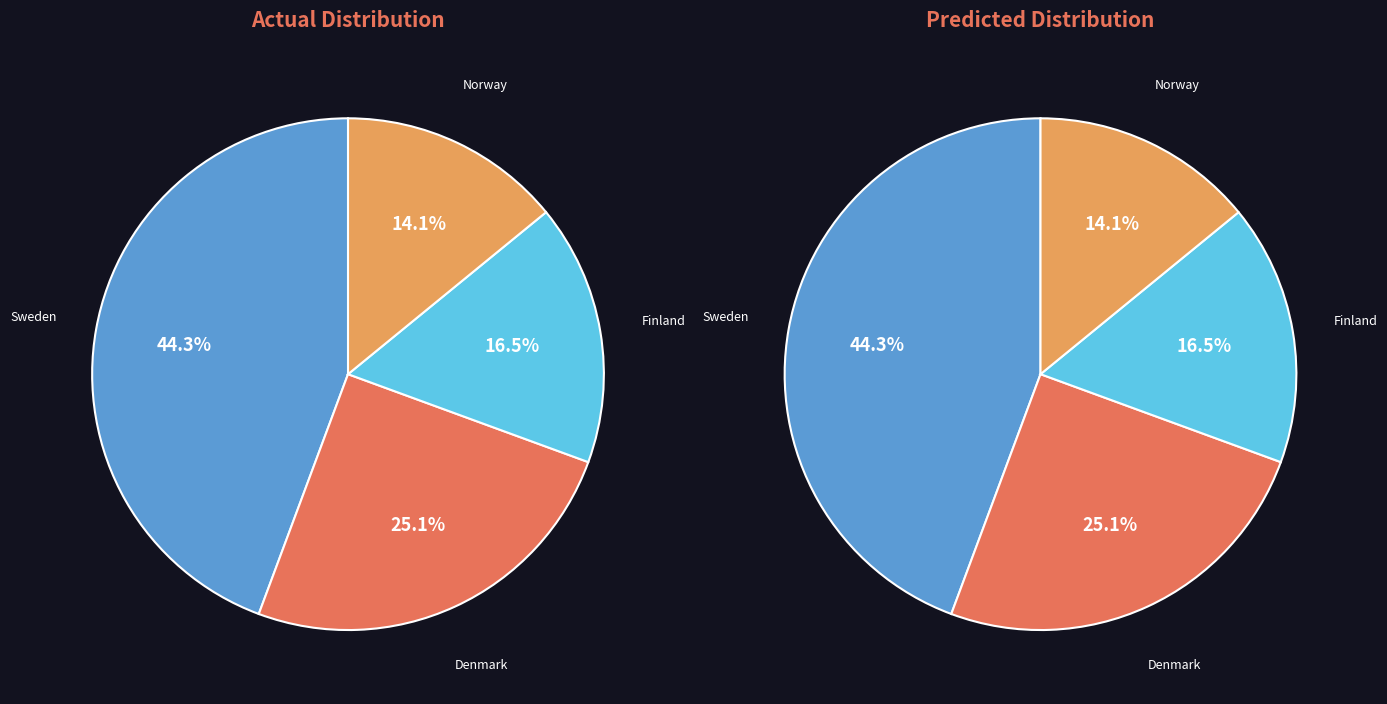

To the nearest percent, what is the combined percentage of Denmark and Sweden?

69%